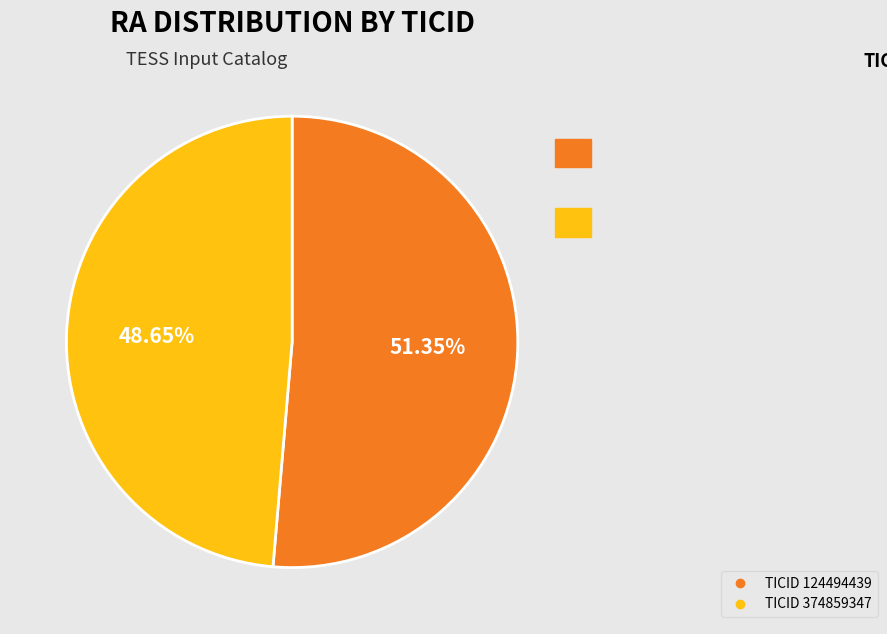

Is there a majority slice in this chart?

Yes